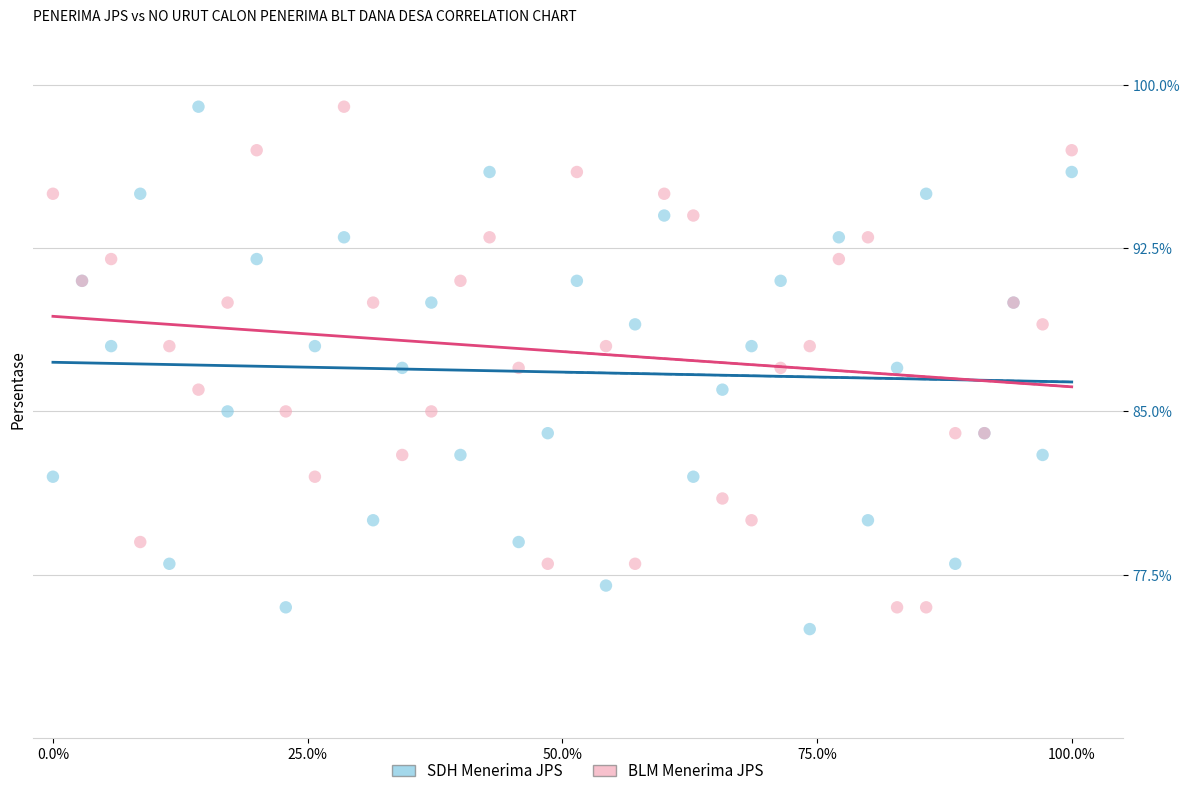

Which series reaches the minimum Y coordinate?

SDH Menerima JPS